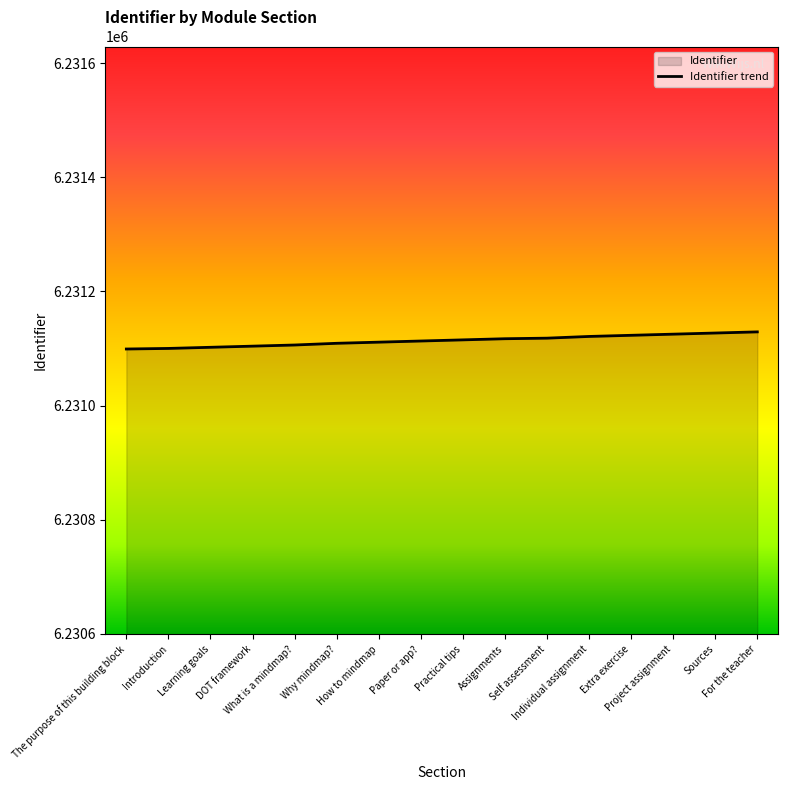

What is the sum of the values at How to mindmap and For the teacher?

12462240